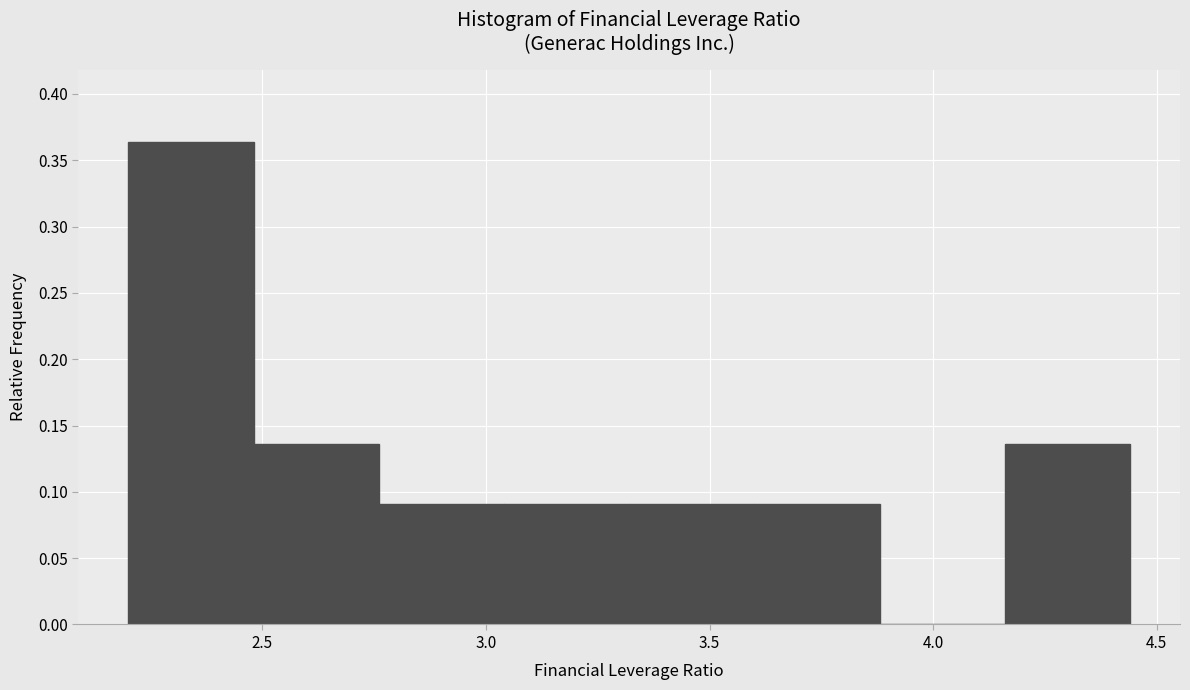

How tall is the bar that spans 2.76 to 3.04 on the x-axis? Neither the bar edges nor the heights are printed on the chart, so give them approximately, as read against the axes.

0.090